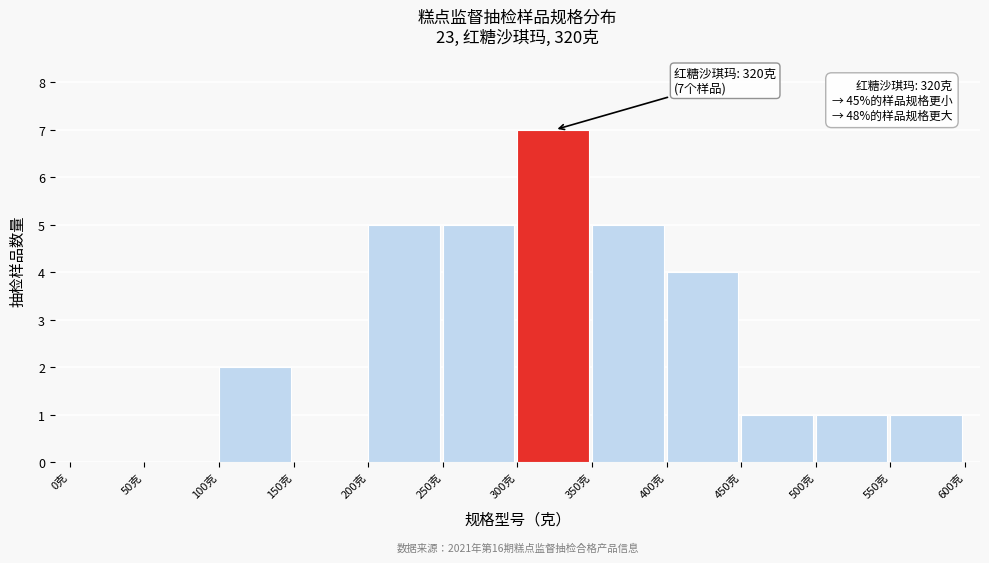

Over which range of the x-axis is the bar tallest?

300 to 350